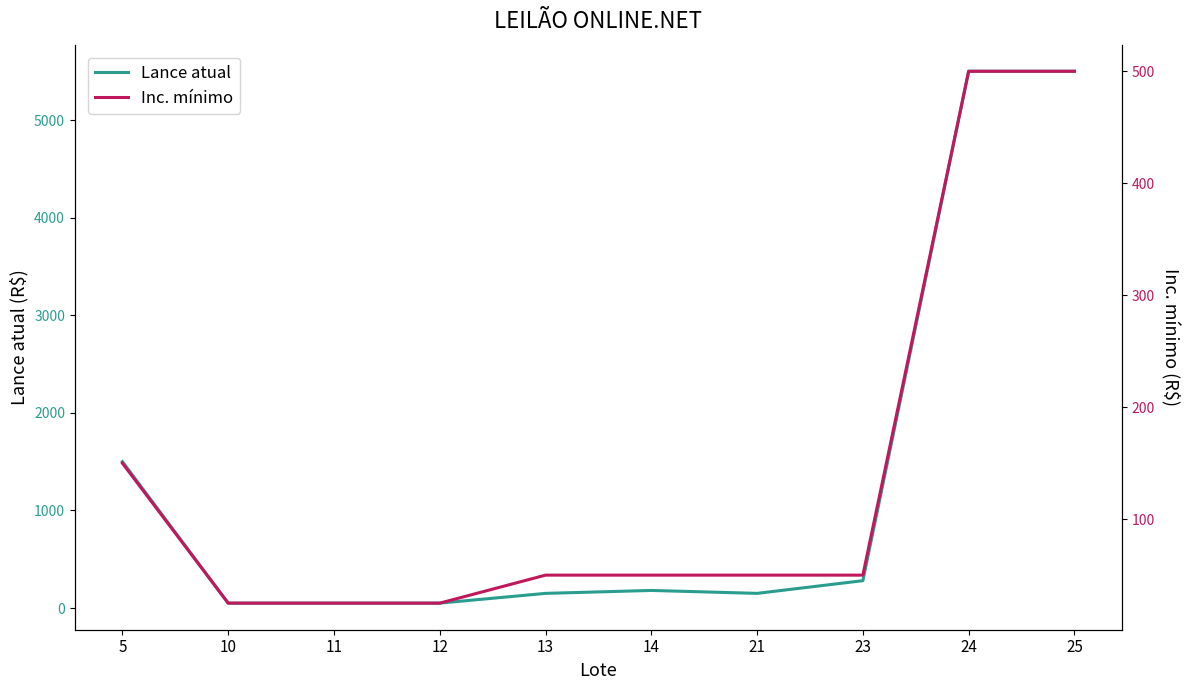

True or false: Lance atual and Inc. mínimo cross at least once.

False